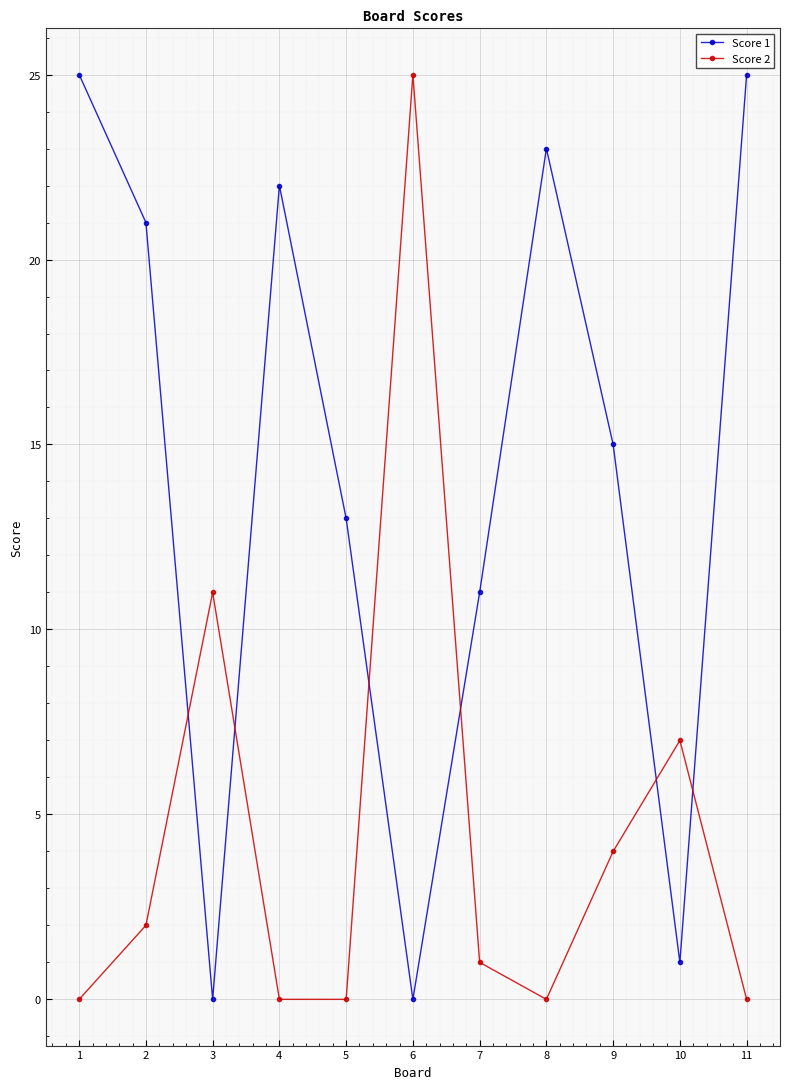

Between 6 and 7, which series saw the biggest shift?

Score 2